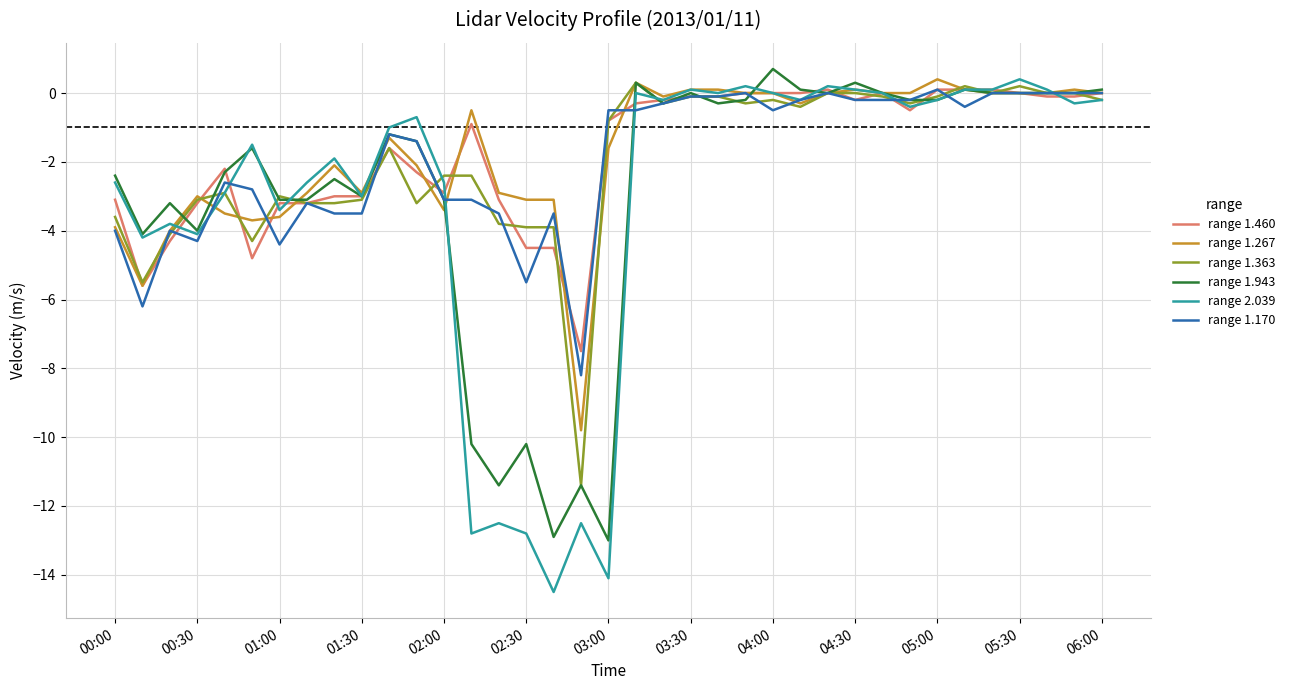

Which series has the largest range (max minus min)?

range 2.039